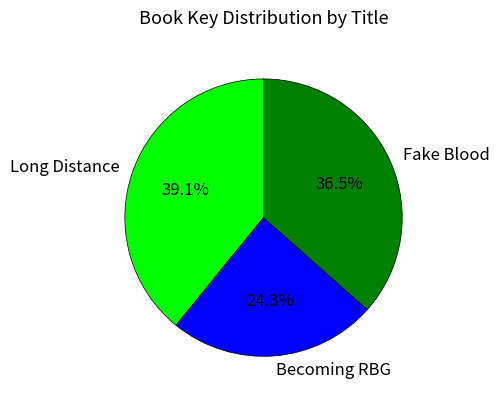

What is the total percentage of Long Distance and Becoming RBG?

63.5%